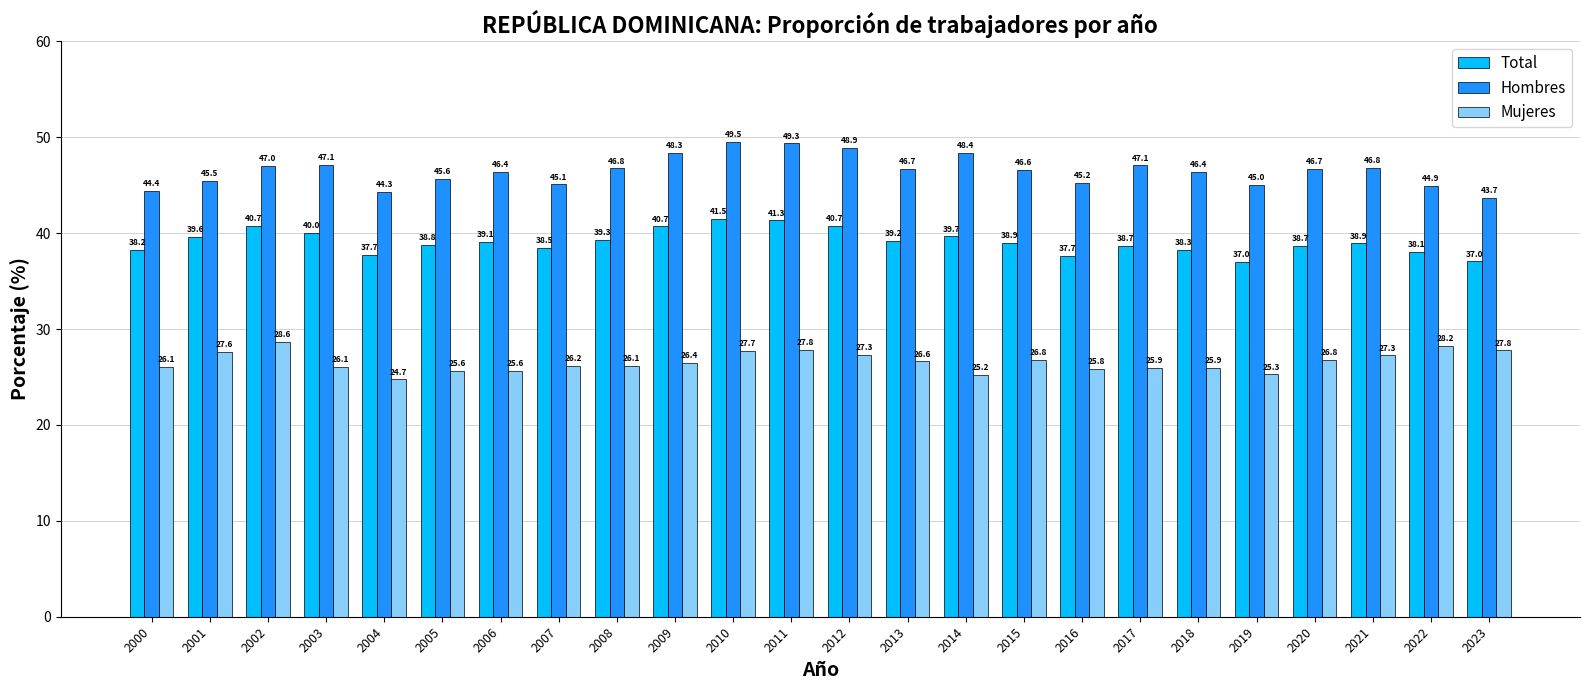

Which series changed the most between 2011 and 2017?

Total